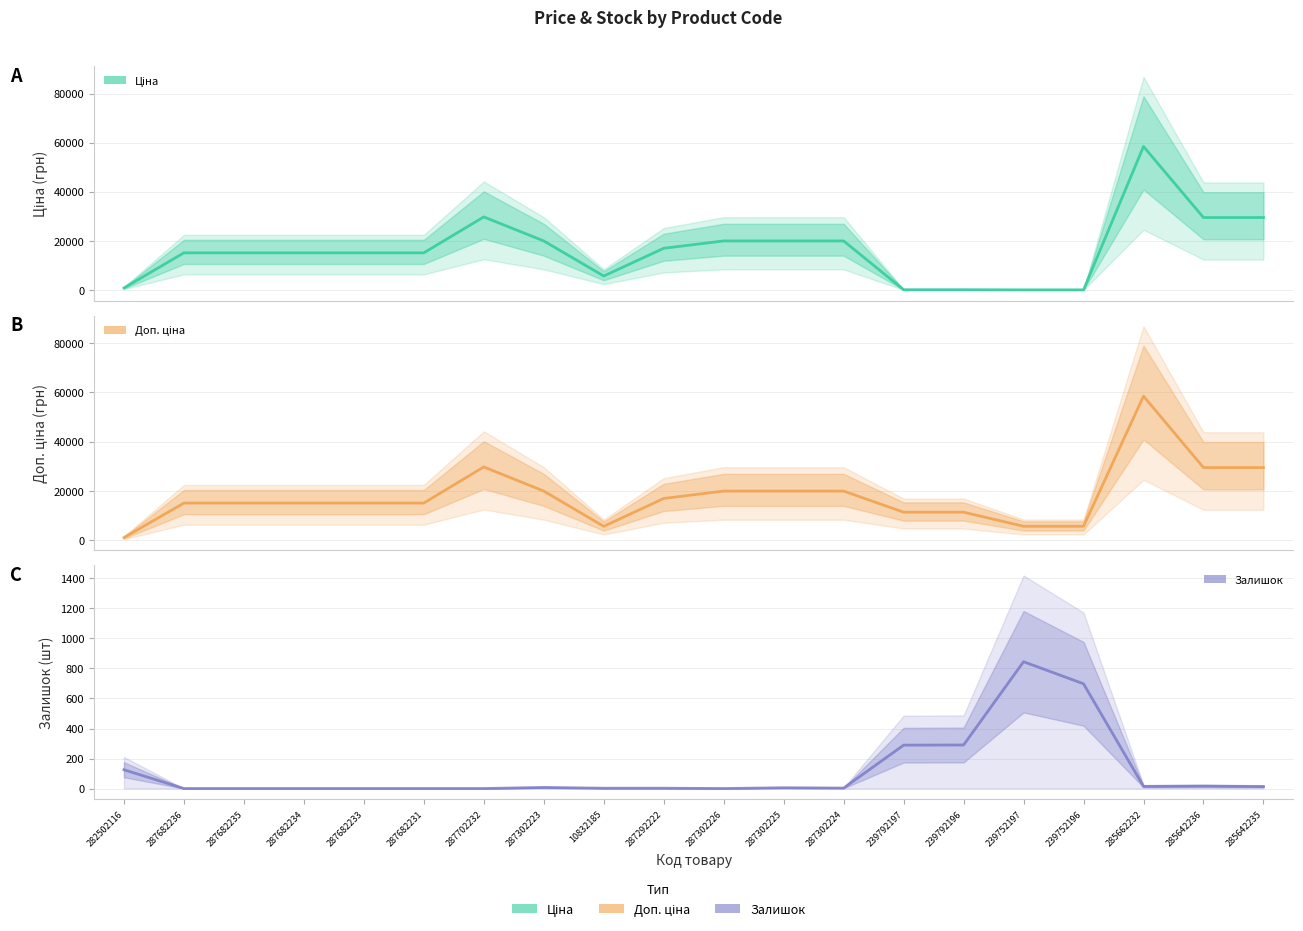

What is the total value across all series at 285642235?

58996.0